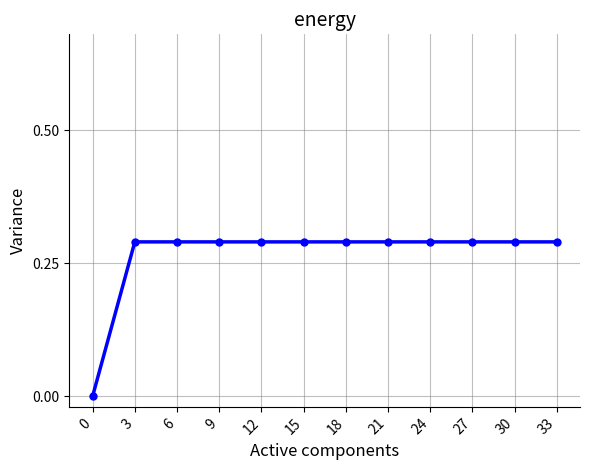

What is the change in value from 0 to 24?

+0.3